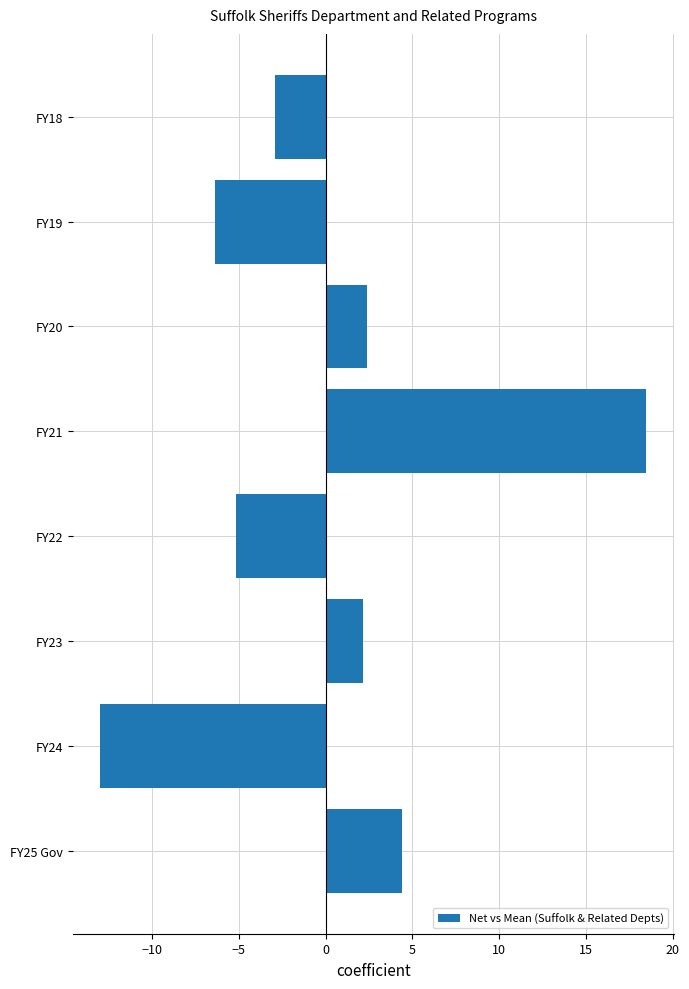

The chart shows a value of -4.3 at FY18. True or false?

False